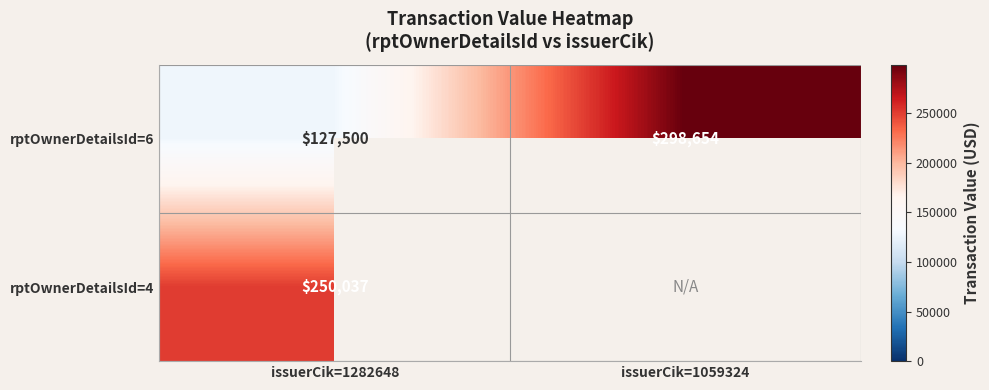

Which category has the highest value in the rptOwnerDetailsId=6 series?

issuerCik=1059324